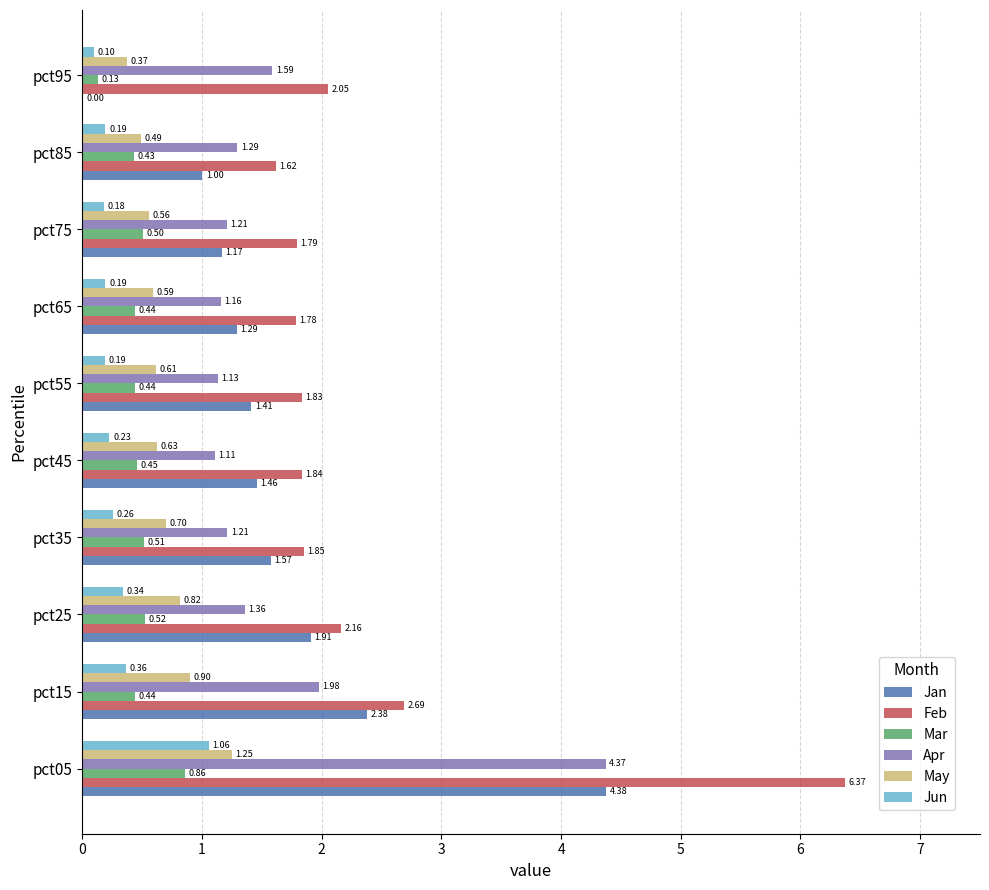

Is the value of Jun at pct75 greater than the value of Mar at pct45?

No